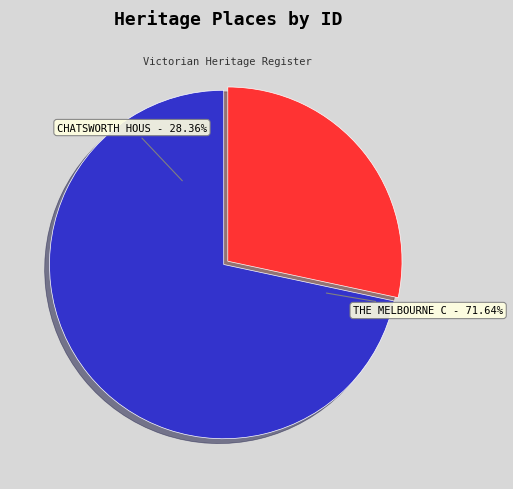

Is there a majority slice in this chart?

Yes